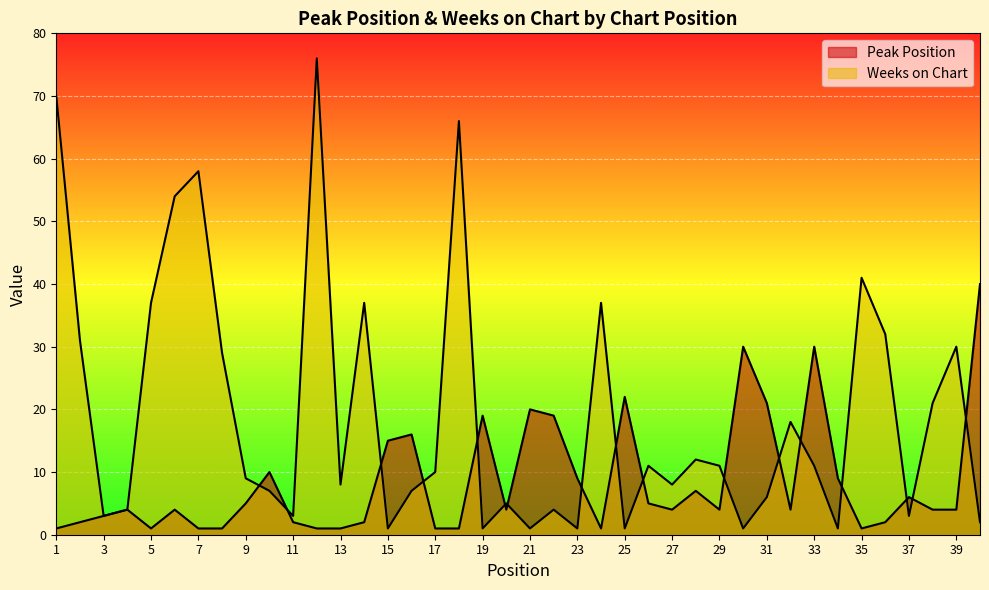

The value of Weeks on Chart at 11 is 3. True or false?

True